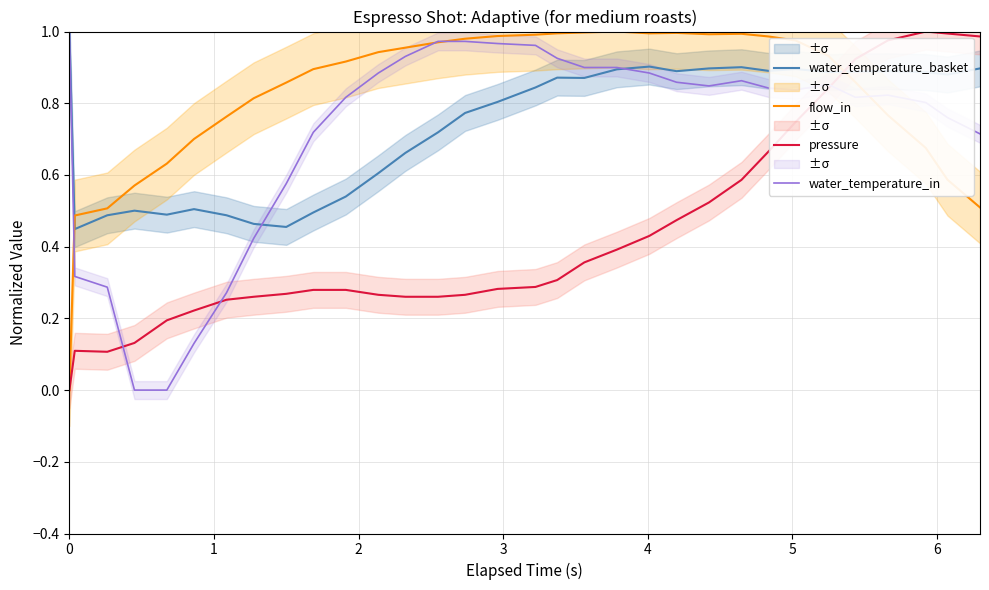

What is the sum of all pressure values?

13.9